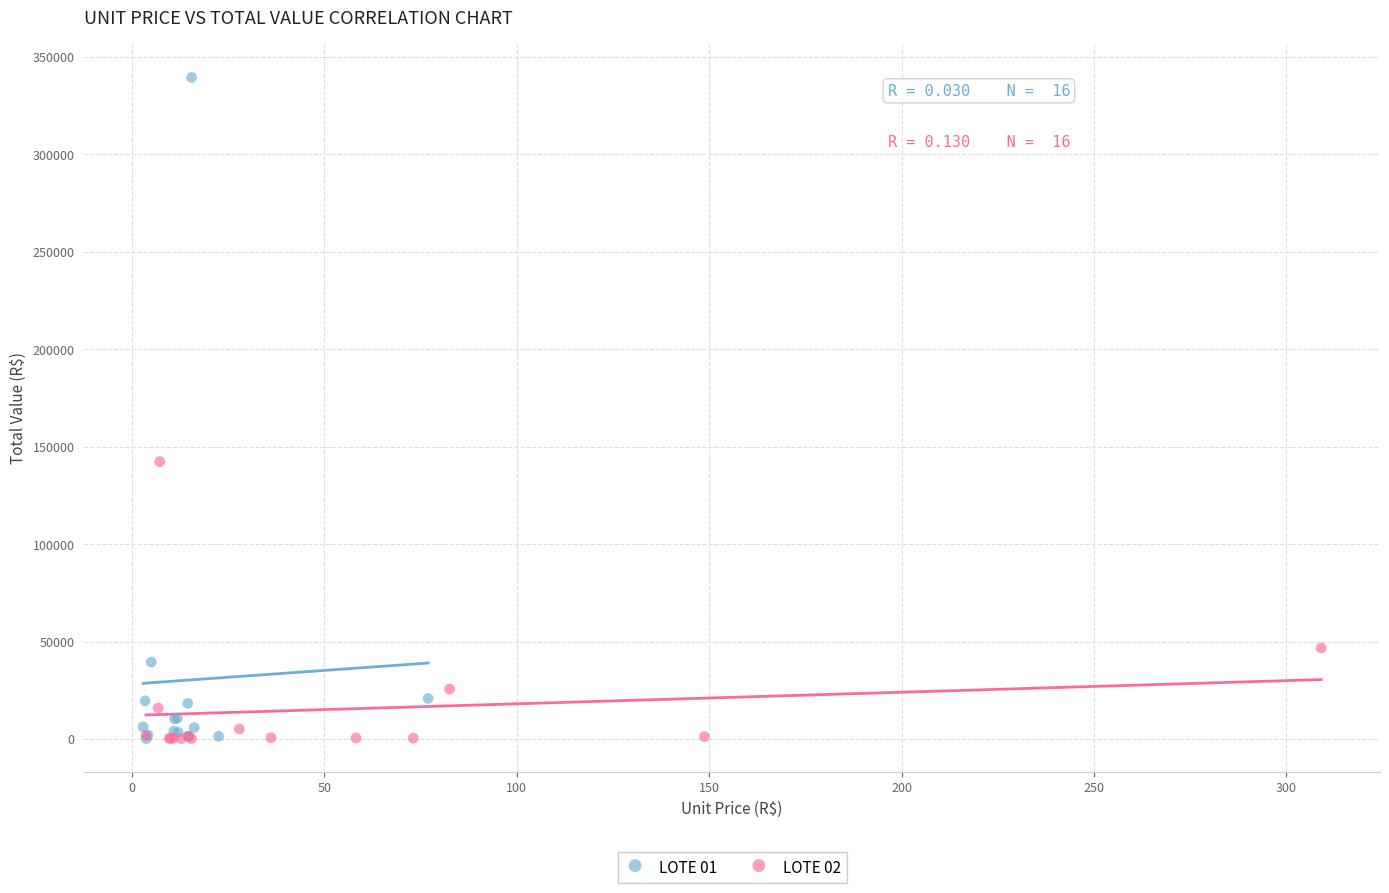

Which series has the widest spread of Y values?

LOTE 01